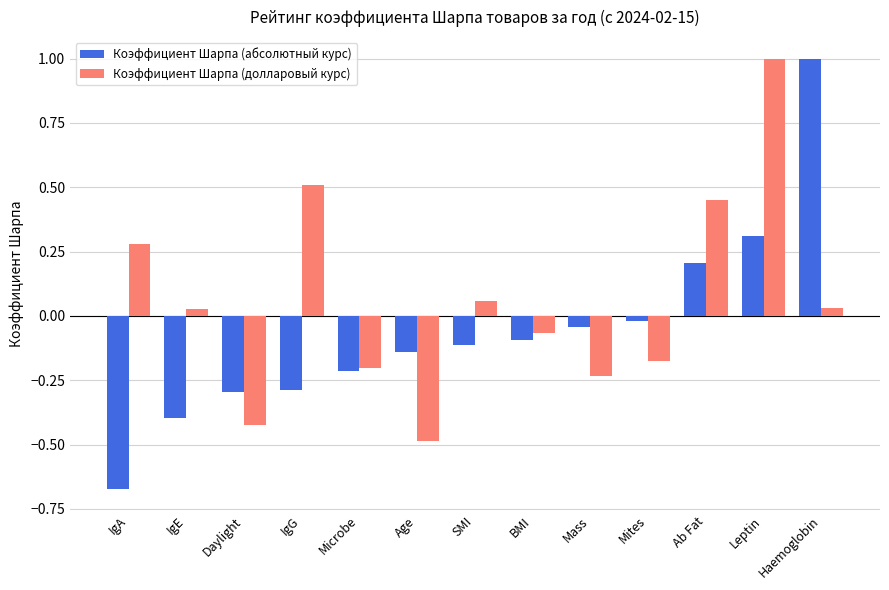

What is the minimum value for Коэффициент Шарпа (долларовый курс)?

-0.5